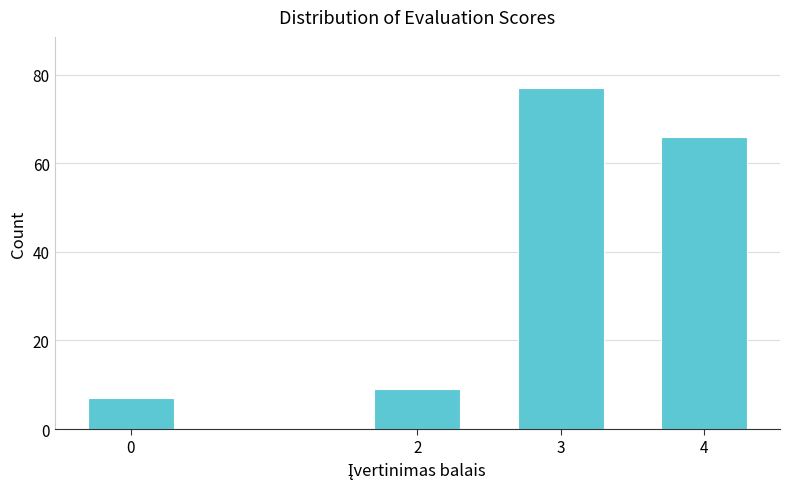

Reading left to right, list all the values displayed in this chart.

0=7	2=9	3=77	4=66